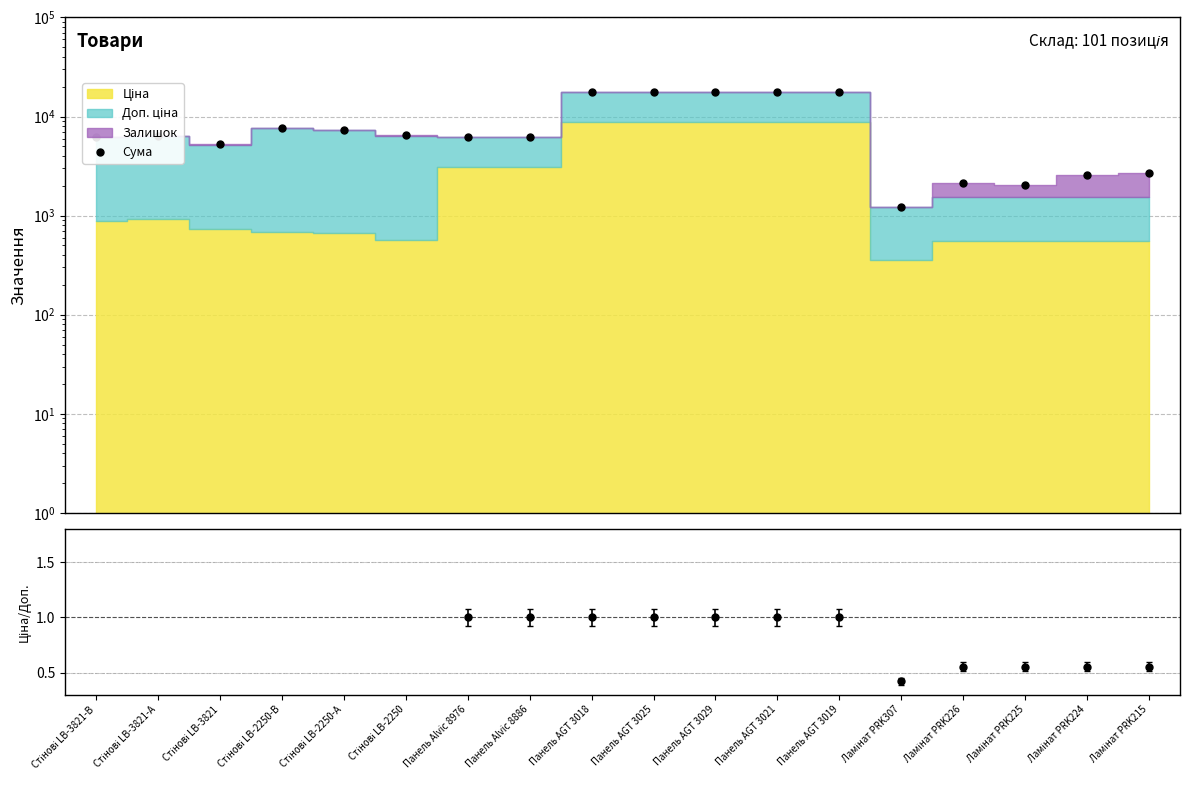

How many lines are shown in the chart?

1